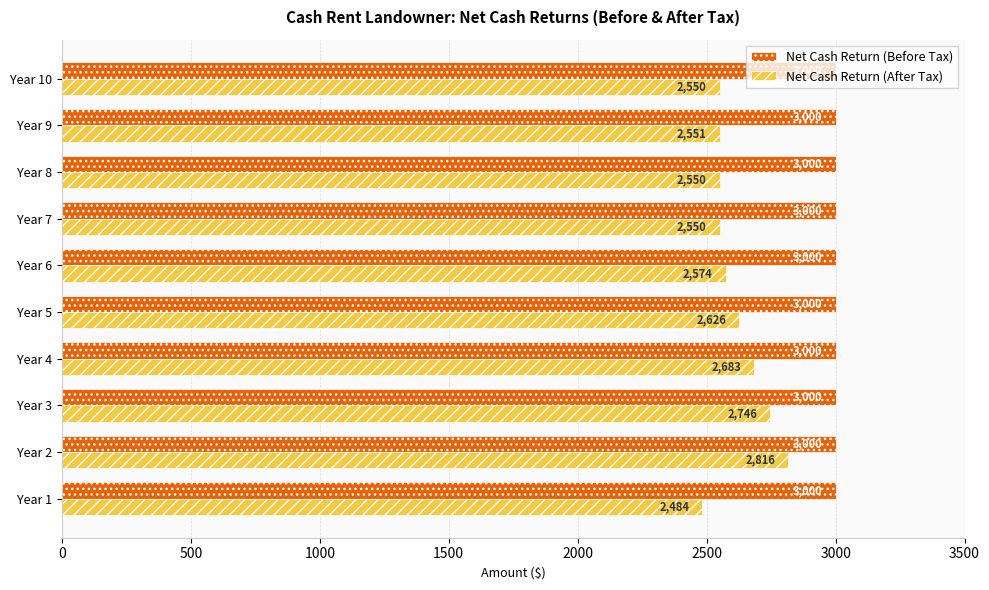

What is the lowest value of the Net Cash Return (Before Tax) series?

3000.0